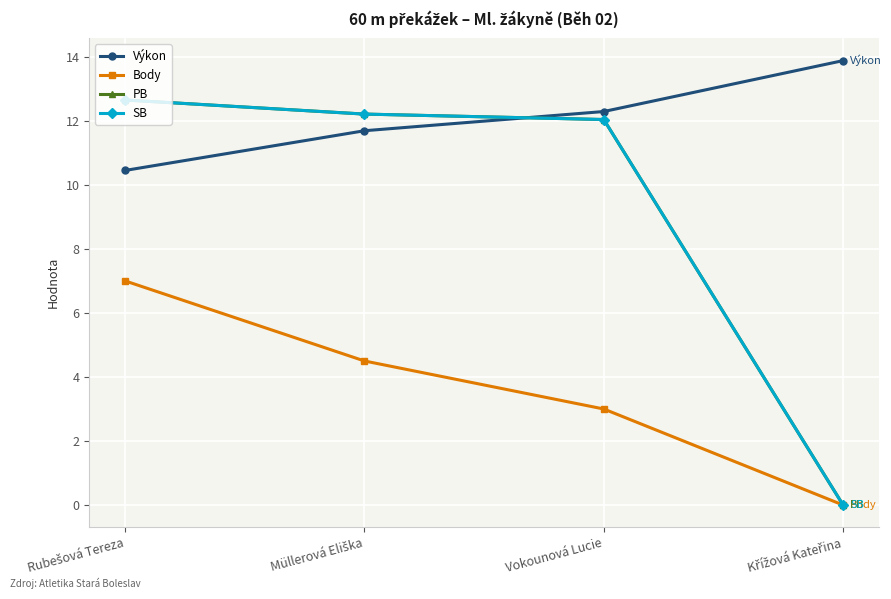

Does the chart display data point markers on the line(s)?

Yes